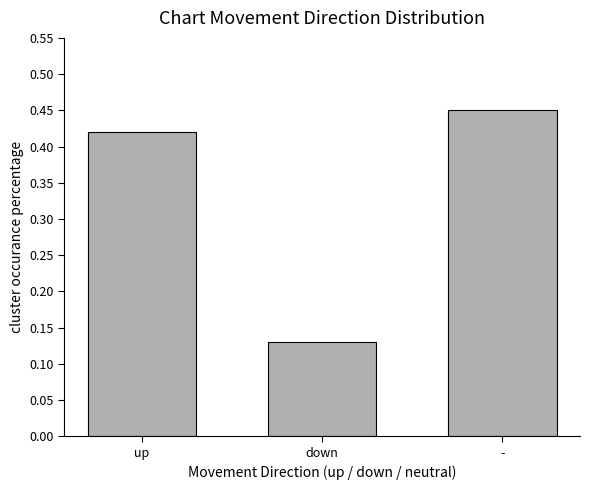

At which category does the chart reach its peak across all series?

-